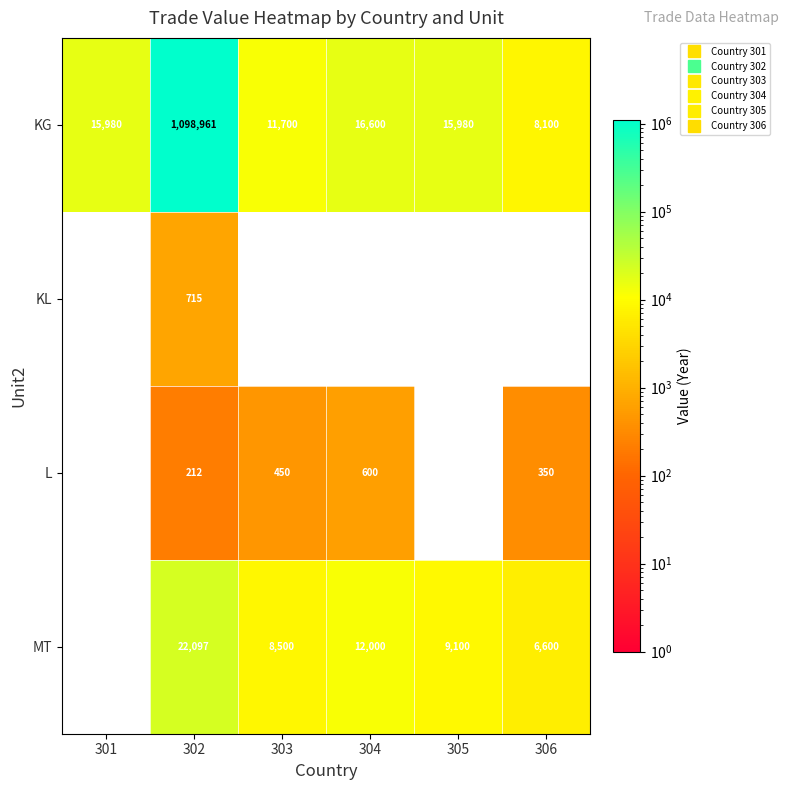

At which label is MT closest to 11048?

304